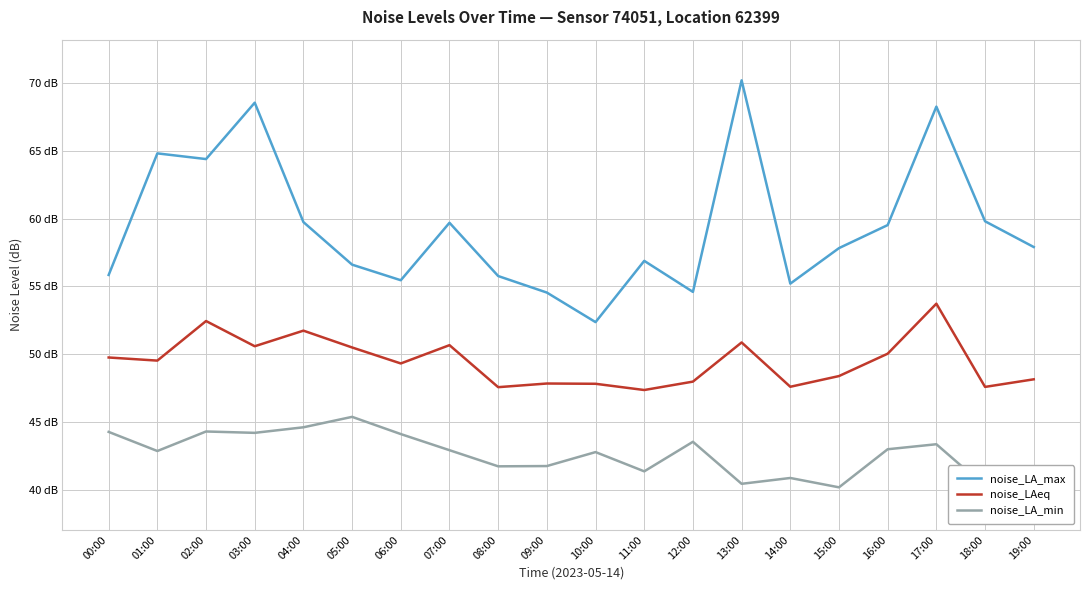

Where does the noise_LAeq series first go above 49?

00:00